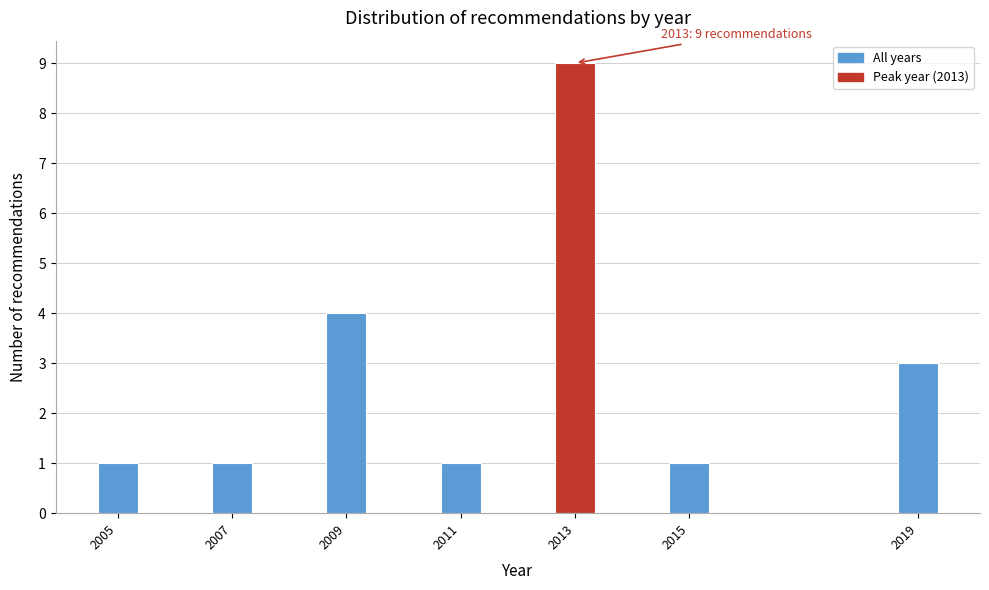

Reading right to left, extract all data points from this chart.

2019=3	2015=1	2013=9	2011=1	2009=4	2007=1	2005=1